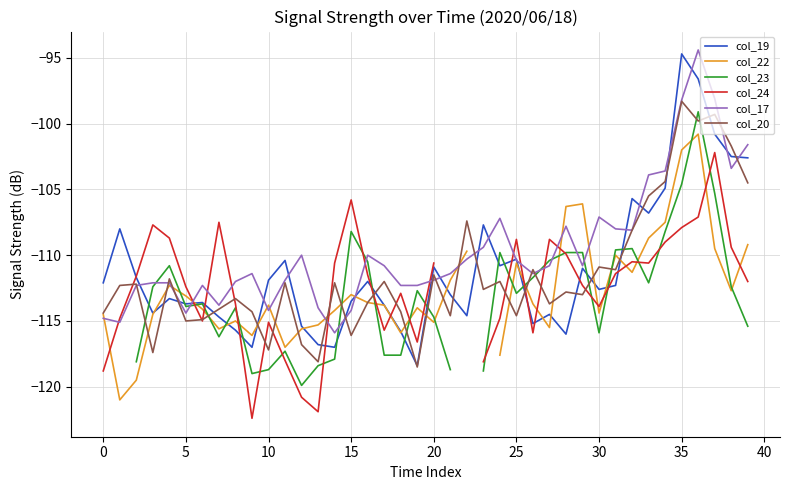

At which label does col_20 reach its peak?

35